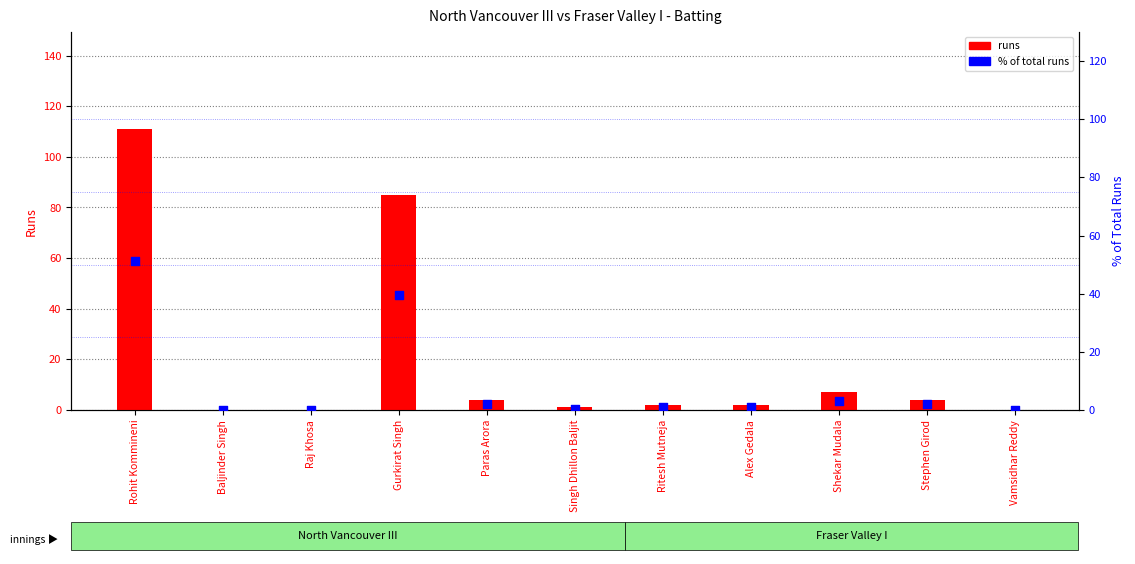

What are all the series names shown in the legend?

runs, % of total runs